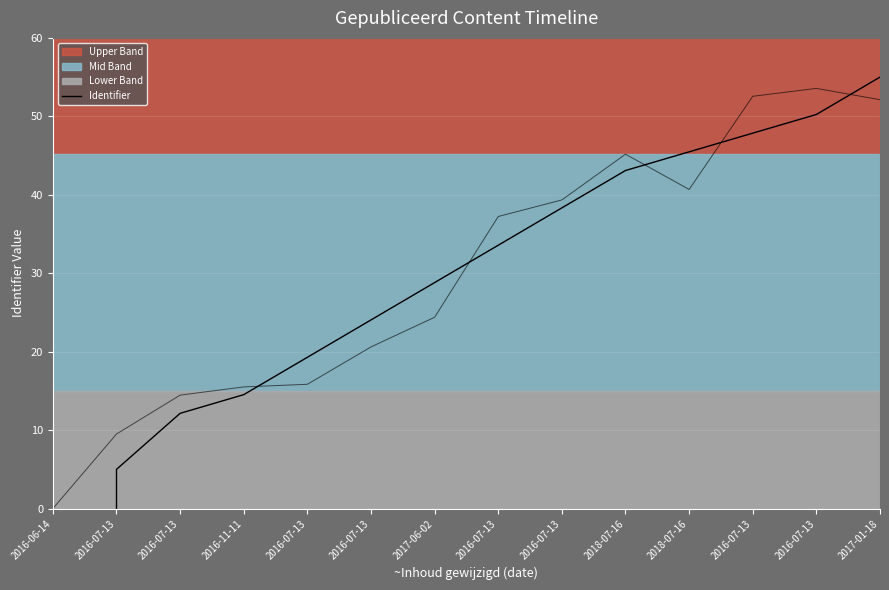

At which category does the chart reach its peak across all series?

2017-01-18